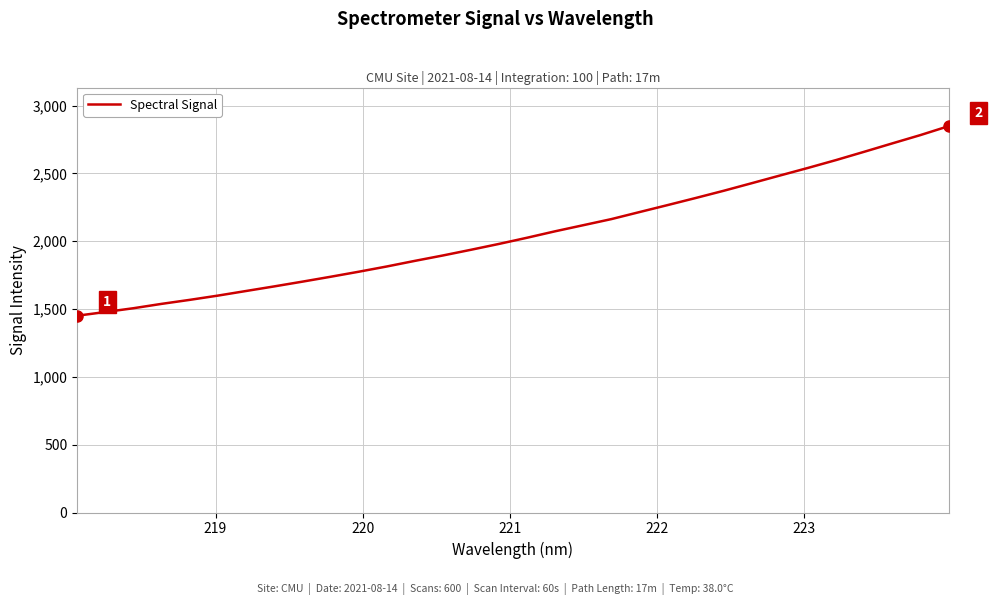

What is the sum of all values?

65764.4